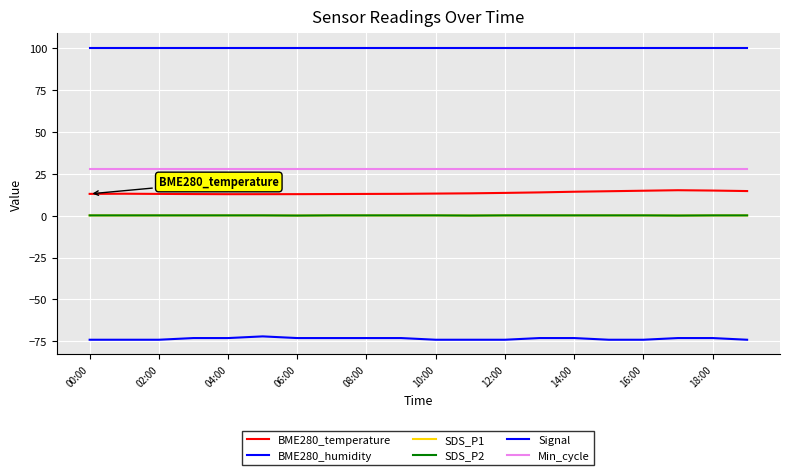

At which label is Min_cycle closest to 28?

00:00